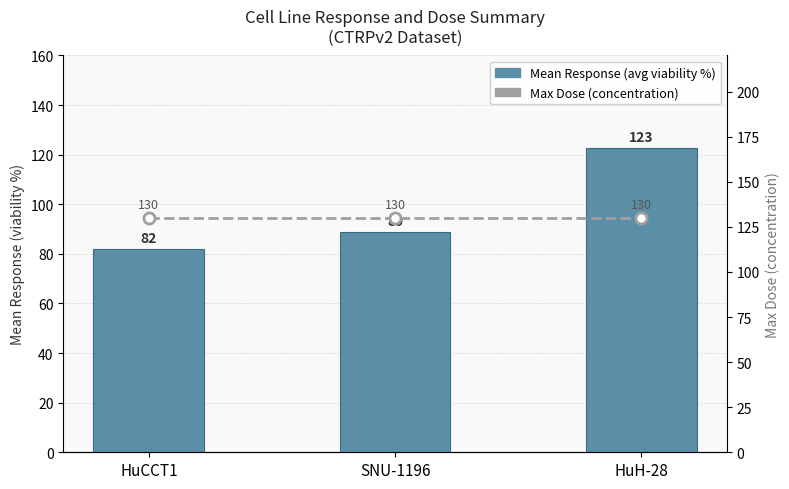

True or false: Mean Response (avg viability %) has a value of 150.8 at SNU-1196.

False